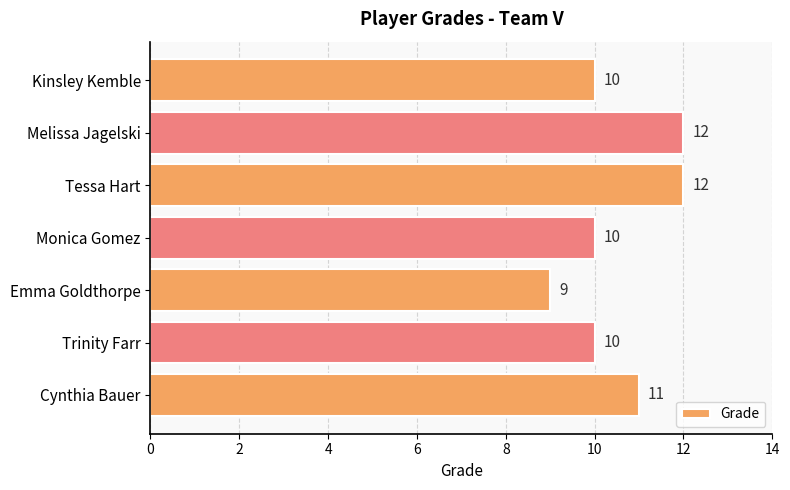

Which has a higher value, Emma Goldthorpe or Tessa Hart?

Tessa Hart